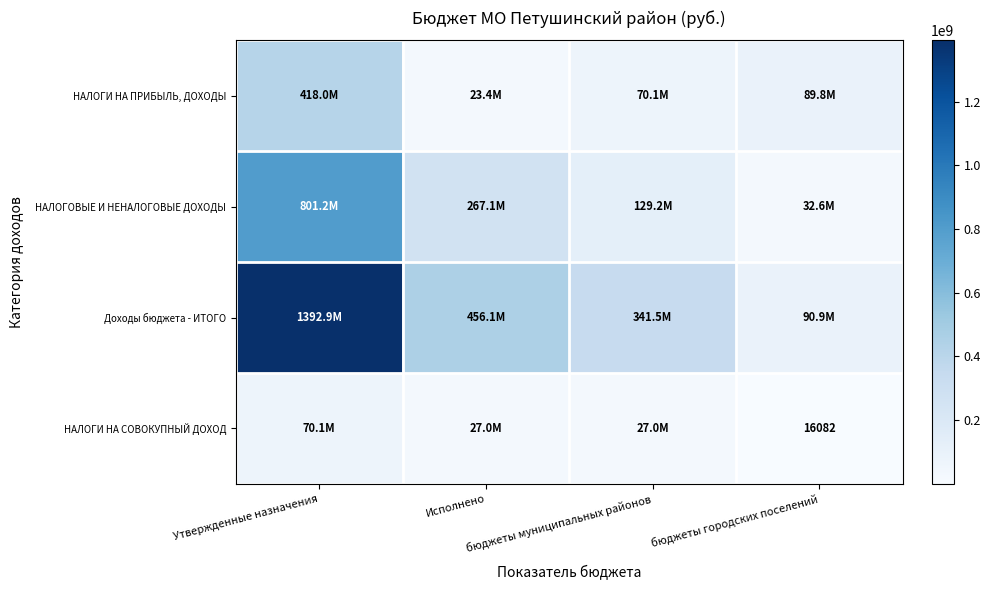

List the series in order of their peak value, highest first.

Доходы бюджета - ИТОГО, НАЛОГОВЫЕ И НЕНАЛОГОВЫЕ ДОХОДЫ, НАЛОГИ НА ПРИБЫЛЬ, ДОХОДЫ, НАЛОГИ НА СОВОКУПНЫЙ ДОХОД